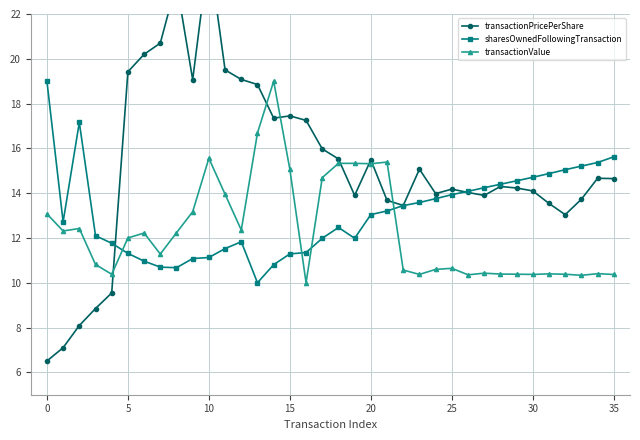

What is the label of the 23rd point from the right?

13